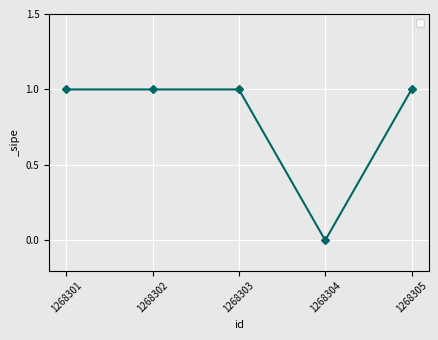

Reading right to left, extract all data points from this chart.

1268305=1	1268304=0	1268303=1	1268302=1	1268301=1